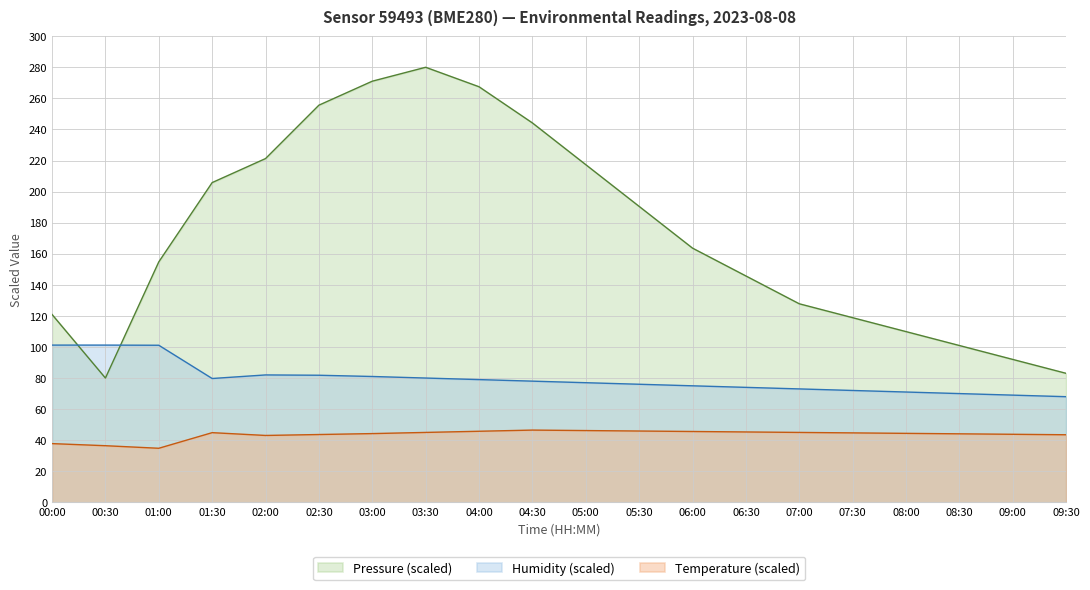

List the labels in order of Pressure (Pa) value, smallest first.

00:30, 09:30, 09:00, 08:30, 08:00, 07:30, 00:00, 07:00, 06:30, 01:00, 06:00, 05:30, 01:30, 05:00, 02:00, 04:30, 02:30, 04:00, 03:00, 03:30